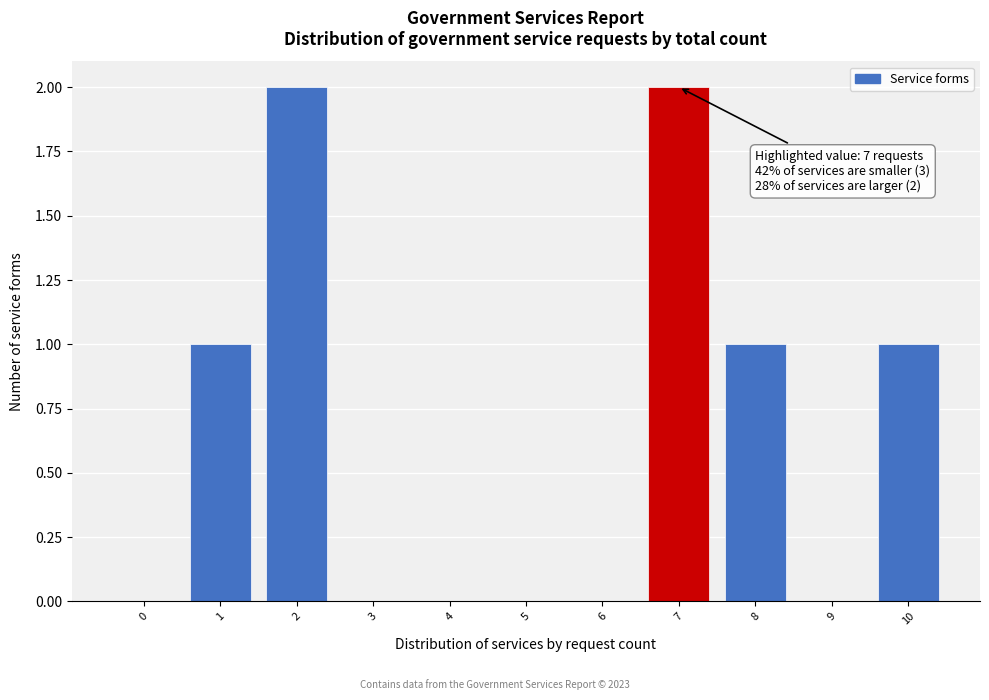

Reading left to right, list all the values displayed in this chart.

0=0	1=1	2=2	3=0	4=0	5=0	6=0	7=2	8=1	9=0	10=1